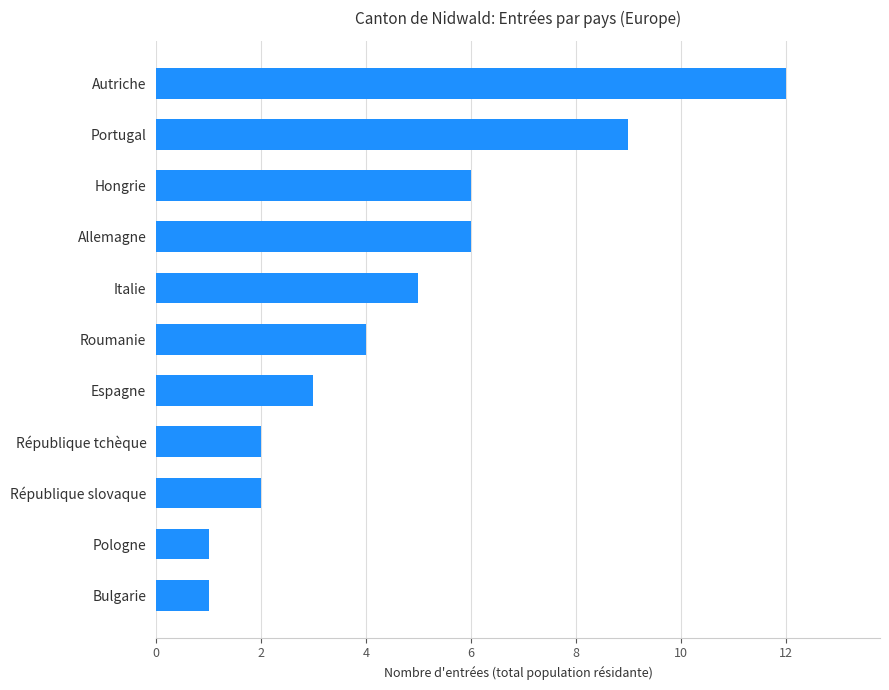

Which has a higher value, Hongrie or Italie?

Hongrie